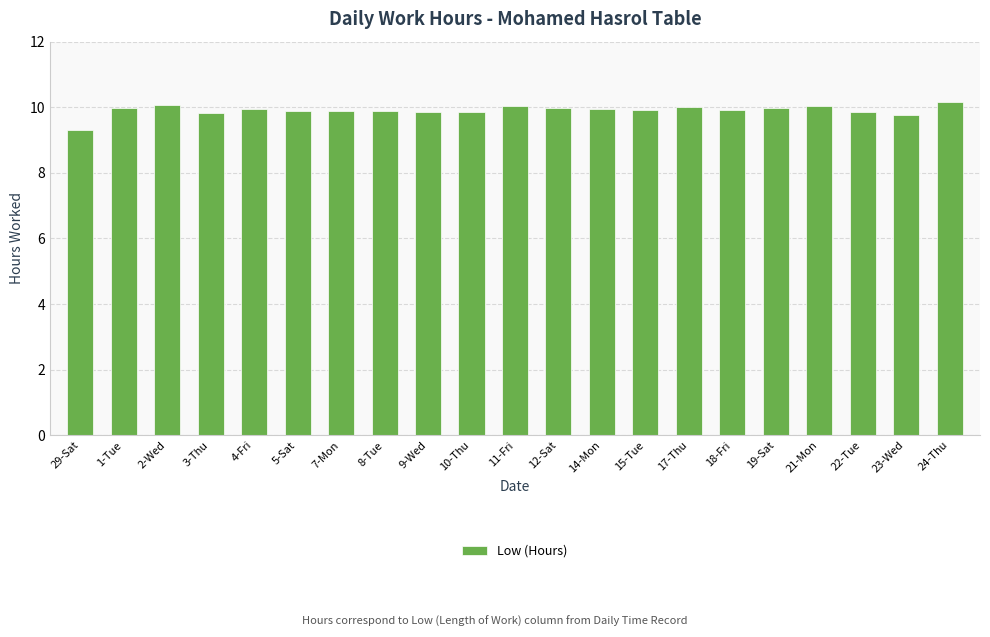

What is the smallest value displayed?

9.3